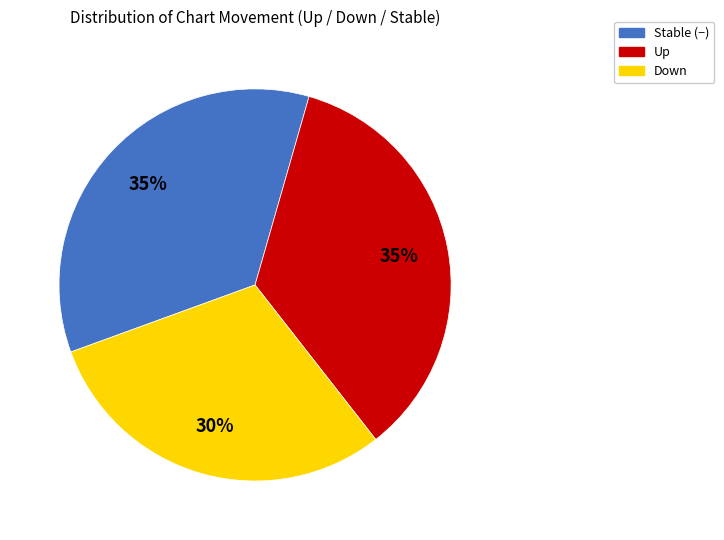

Does Stable (−) represent more than half of the total?

No